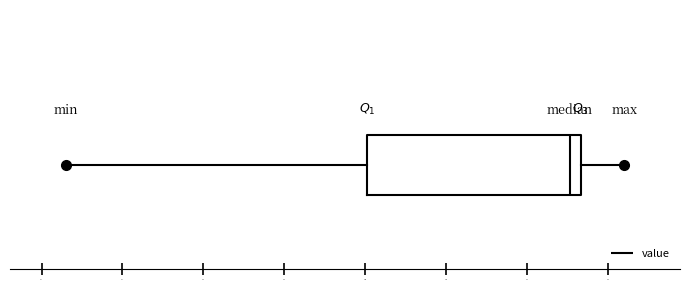

Read this box plot against the x-axis: the position of the median line, the range covered by the box, and the ends of both whiskers. The values are not printed on the chart, so give them approximately, as read against the axis.

median 312.5, box 300.0 to 313.5, whiskers 281.5 to 316.0